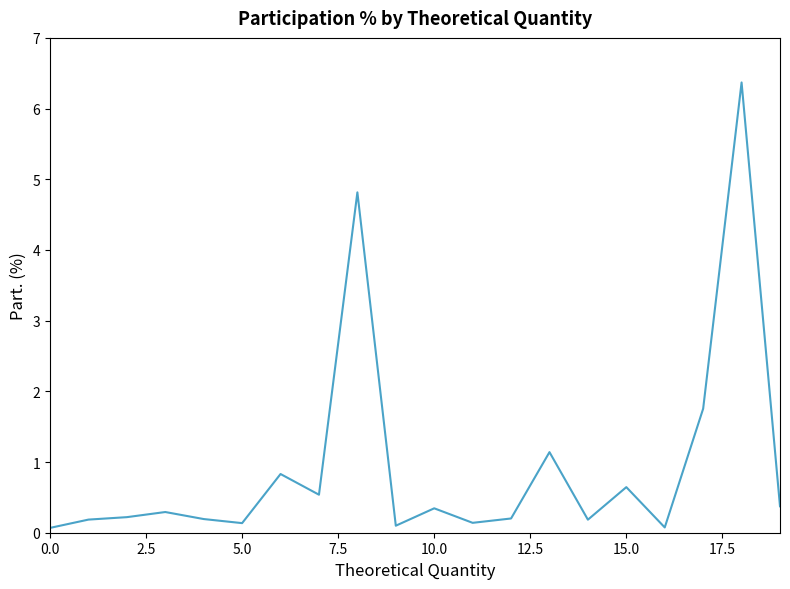

What is the maximum value shown in the chart?

6.4